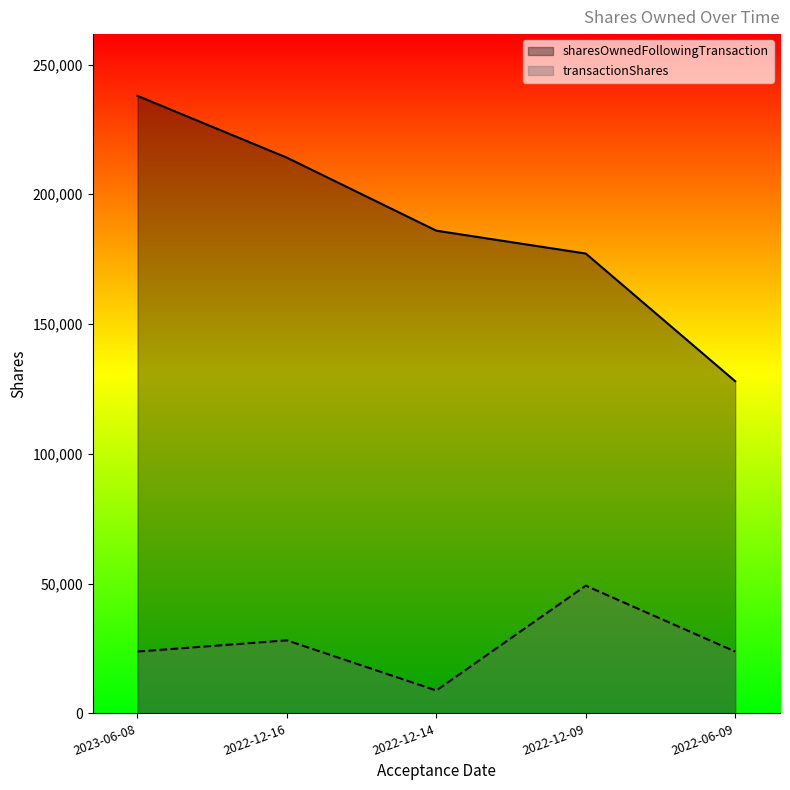

Does the chart have visible grid lines?

No